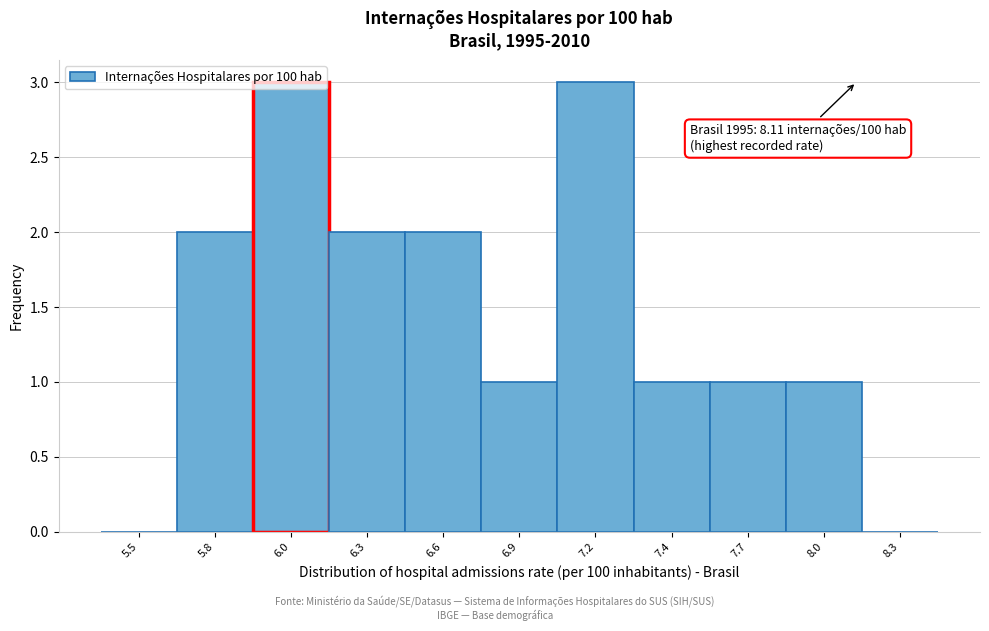

Is it true that the value at 6.9 is 1?

True